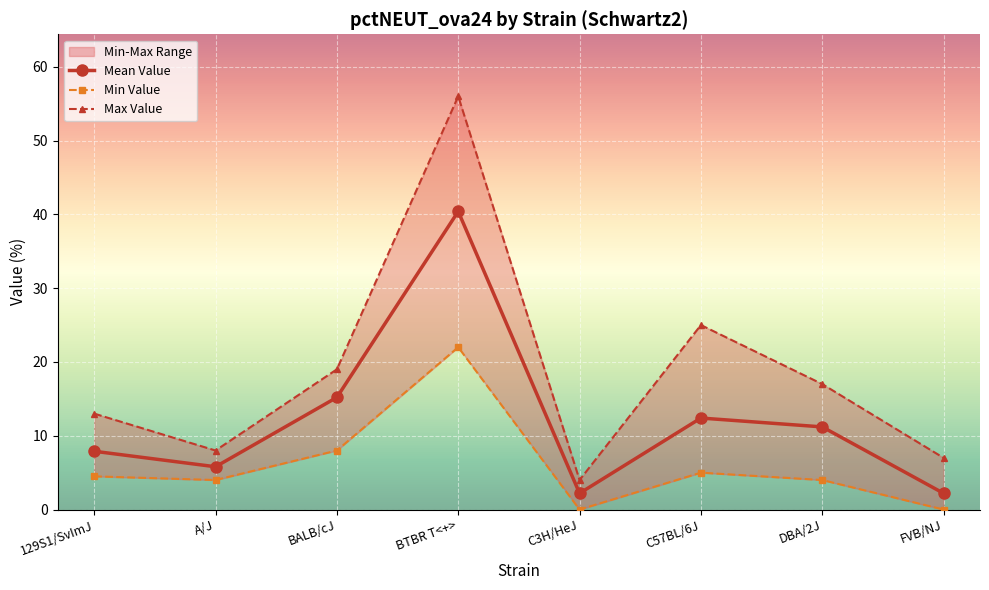

What is the total value across all series at A/J?

17.8